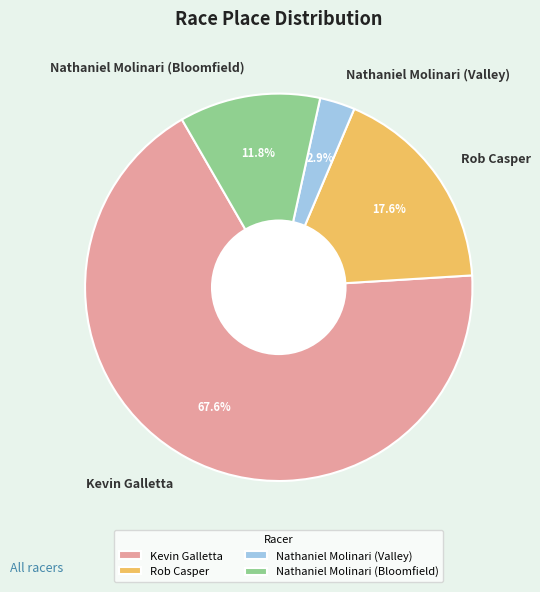

Which slice is the smallest?

Nathaniel Molinari (Valley)